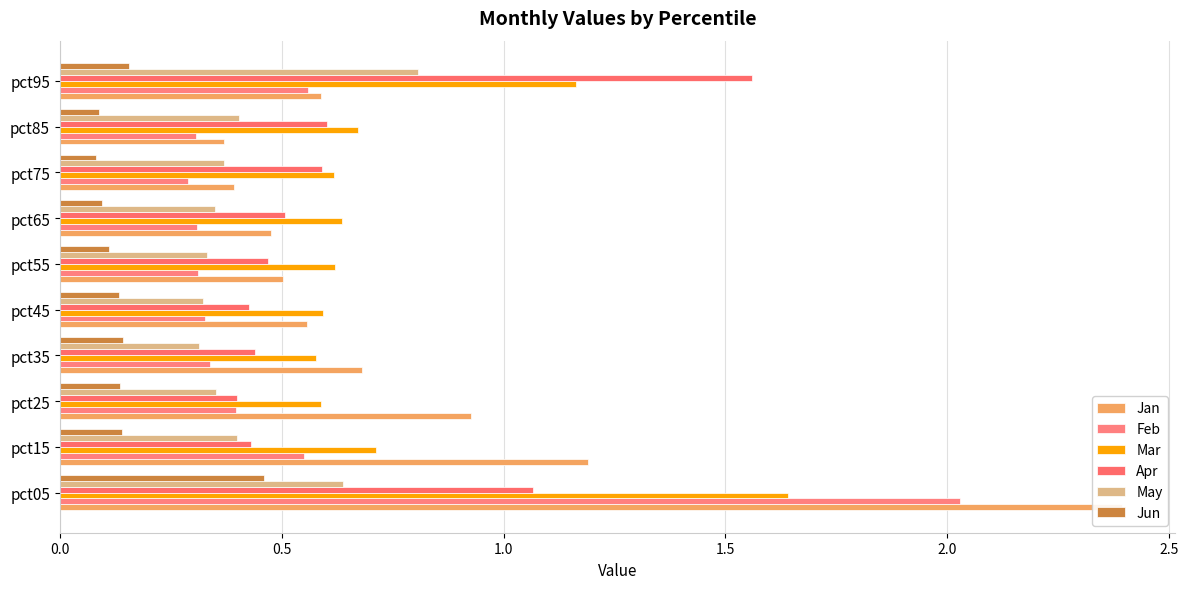

How many Jun values are between 0 and 1?

10